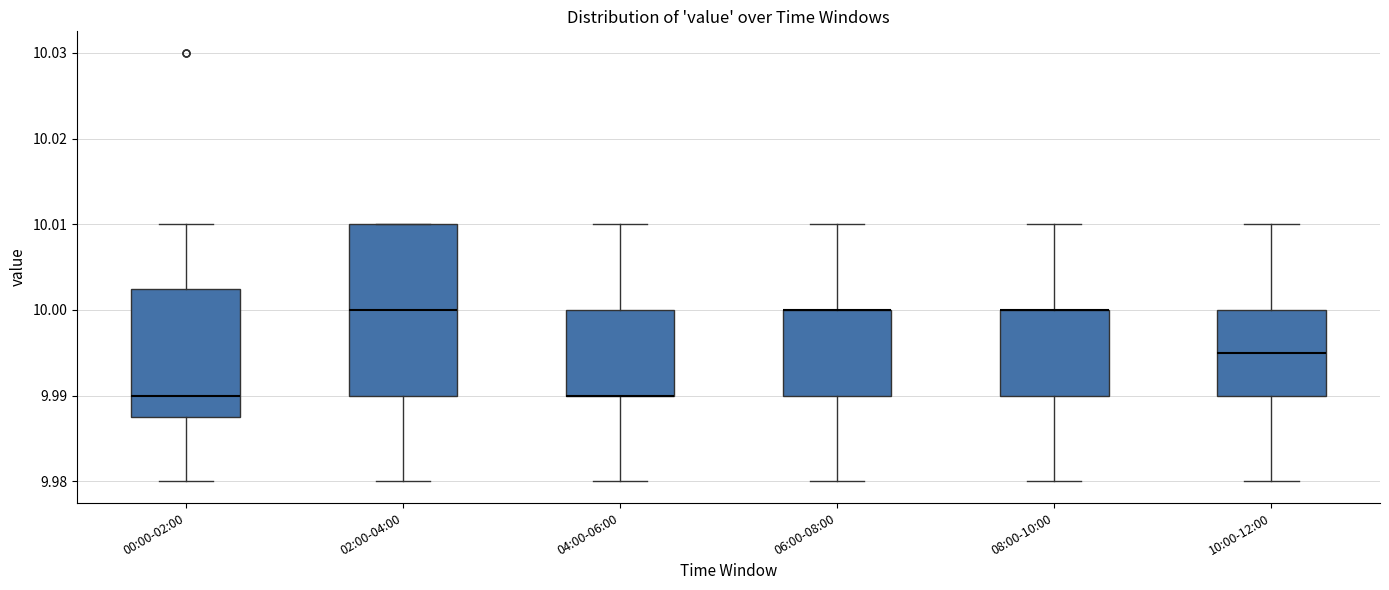

Which box is the tallest, from its lower edge to its upper edge?

02:00-04:00